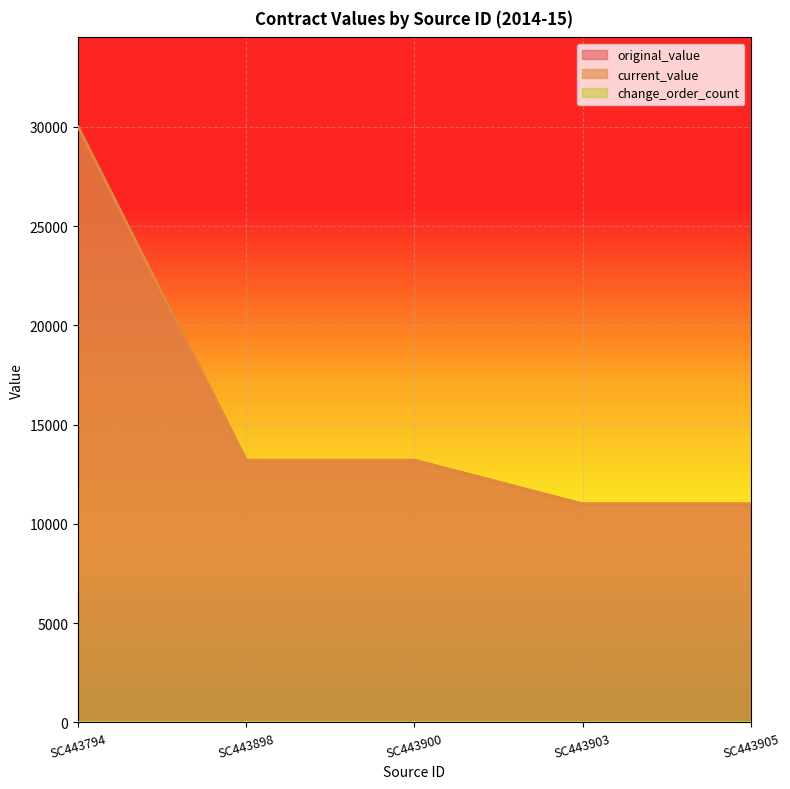

What is the value of the current_value point at the 4th from the left?

11000